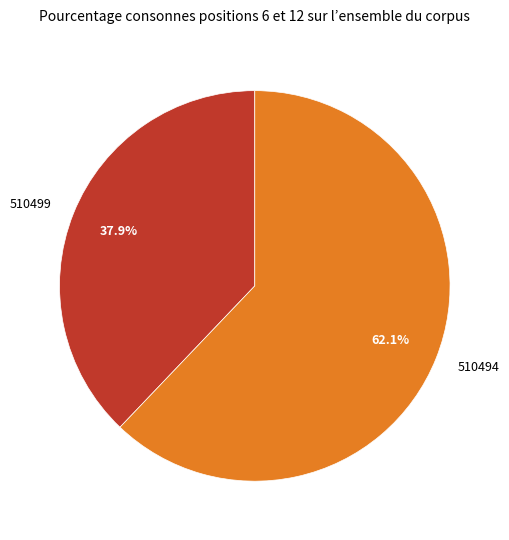

Rank the categories by value from lowest to highest.

510499, 510494